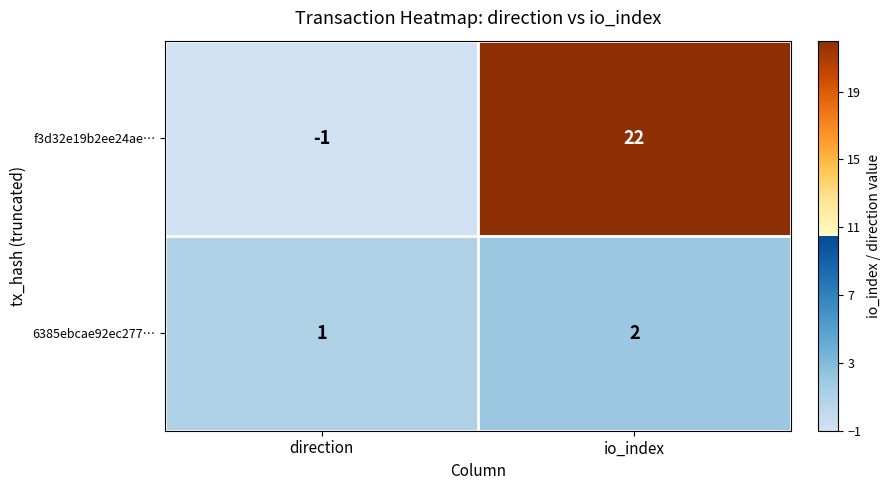

What is the sum of the f3d32e19b2ee24ae… values at io_index and direction?

21